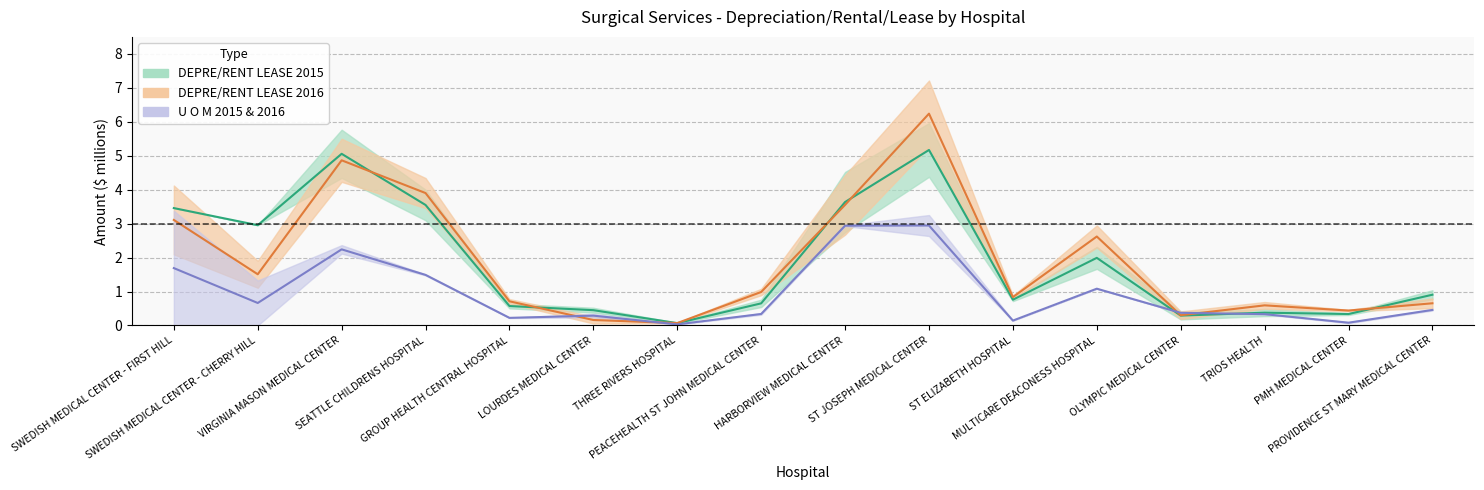

Reading left to right, extract all data points from this chart.

DEPRE/RENT LEASE 2015: 3.5	3.0	5.1	3.5	0.6	0.4	0.1	0.7	3.6	5.2	0.8	2.0	0.3	0.4	0.3	0.9
DEPRE/RENT LEASE 2016: 3.1	1.5	4.9	3.9	0.7	0.2	0.1	1.0	3.6	6.2	0.8	2.6	0.3	0.6	0.4	0.7